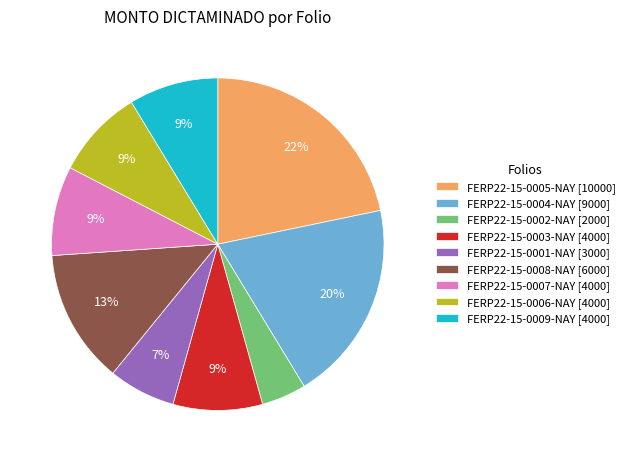

Which has a higher value, FERP22-15-0003-NAY or FERP22-15-0002-NAY?

FERP22-15-0003-NAY